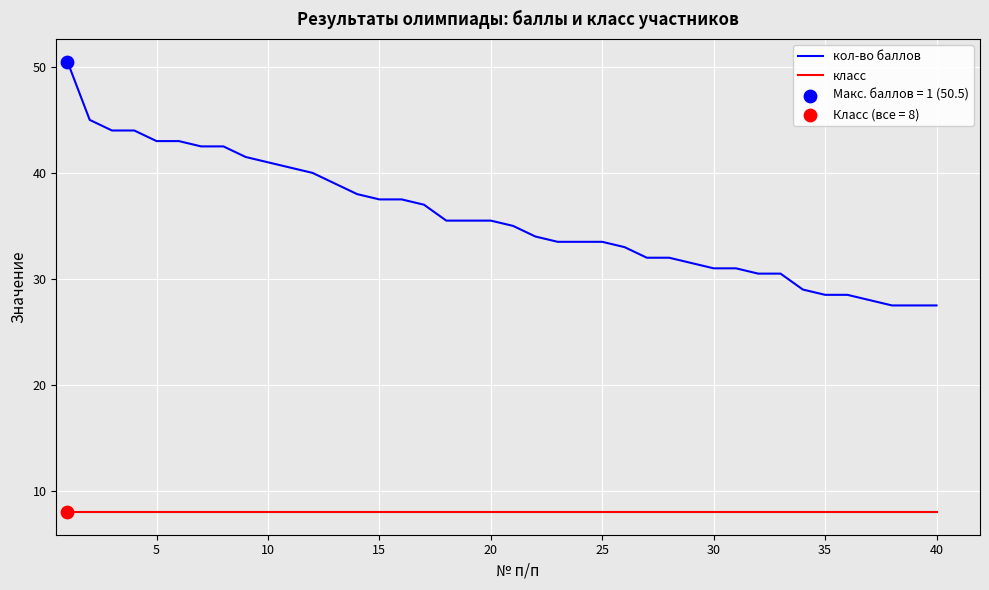

Which series has the largest range (max minus min)?

кол-во баллов